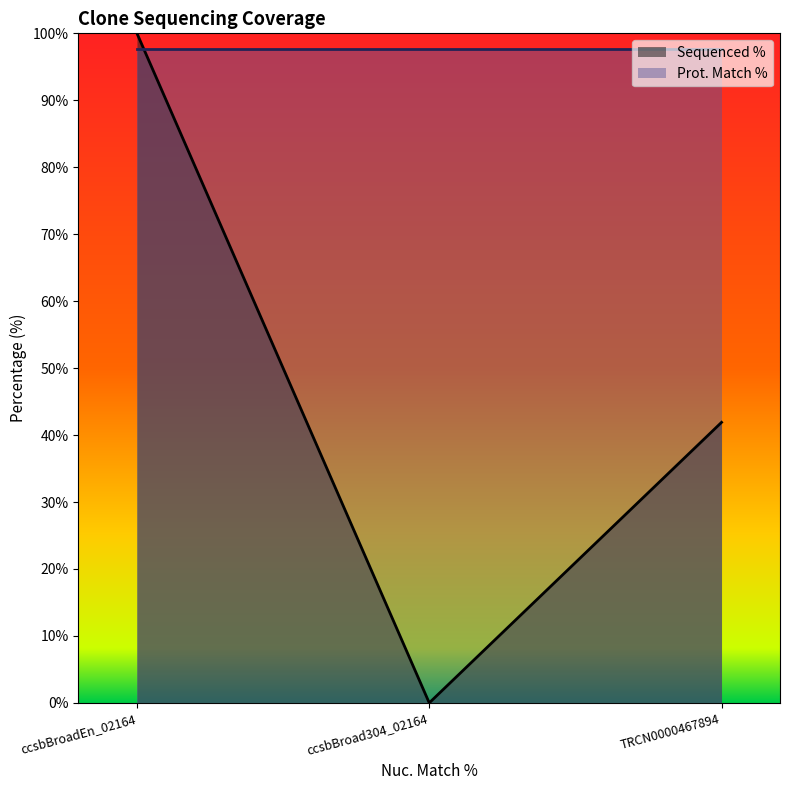

Which category has the lowest value across all series?

ccsbBroad304_02164